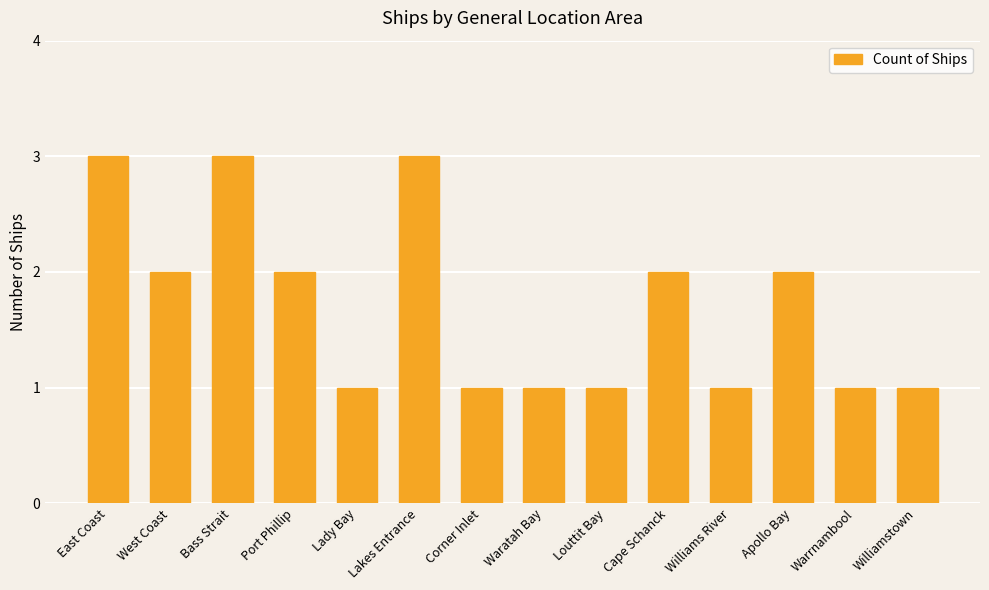

What value does the data have at Port Phillip?

2